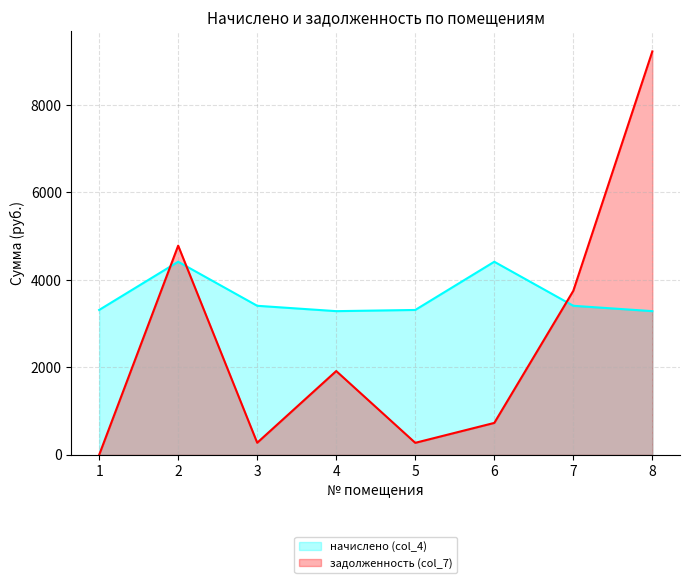

How many interior local valleys does the задолженность (col_7) series have?

2